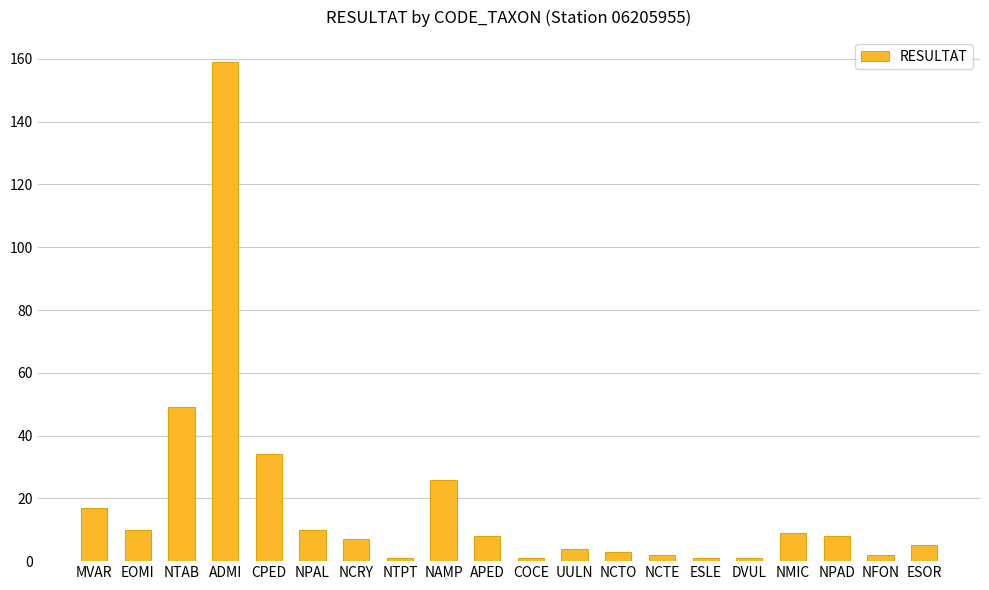

What is the greatest value displayed?

159